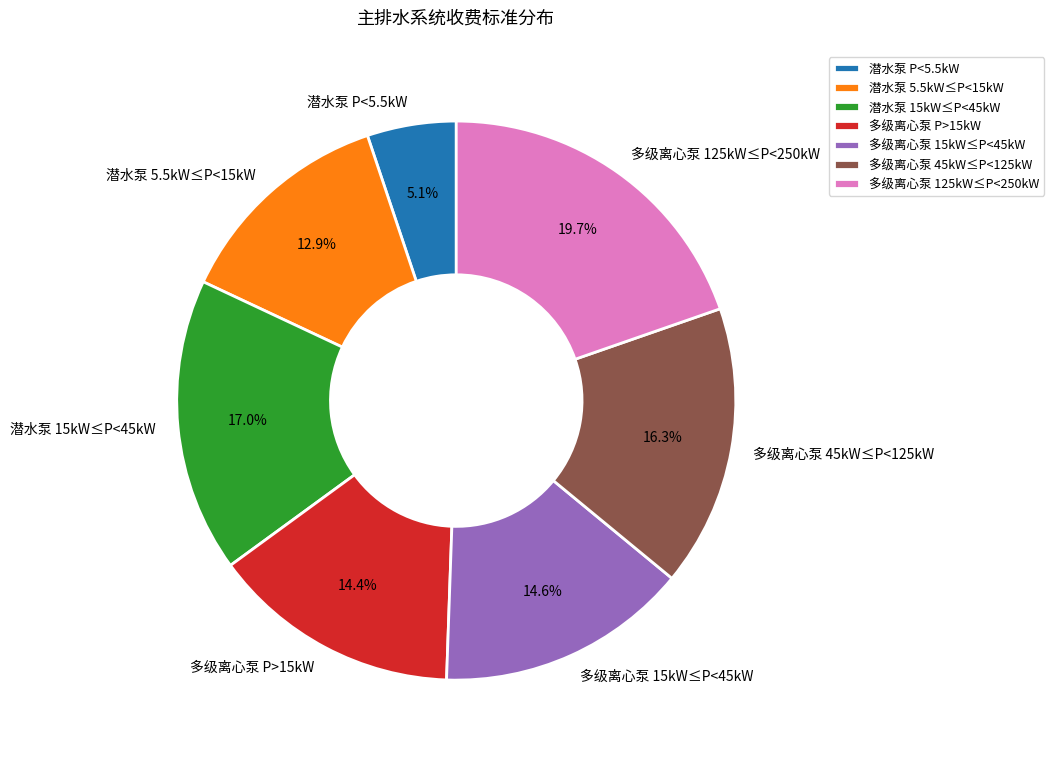

Which has a higher value, 潜水泵 15kW≤P<45kW or 潜水泵 5.5kW≤P<15kW?

潜水泵 15kW≤P<45kW